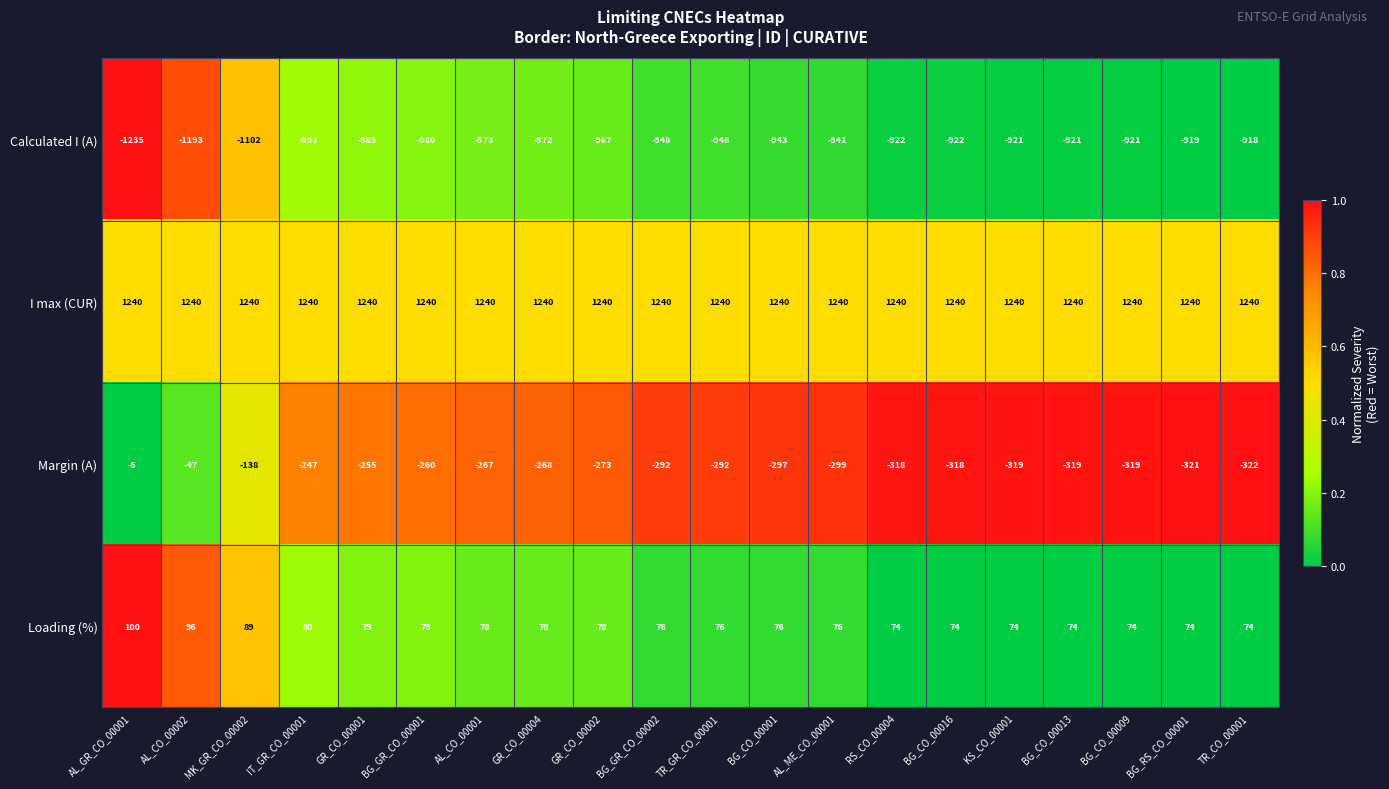

What is the difference between the highest and lowest values at AL_CO_00002?

2433